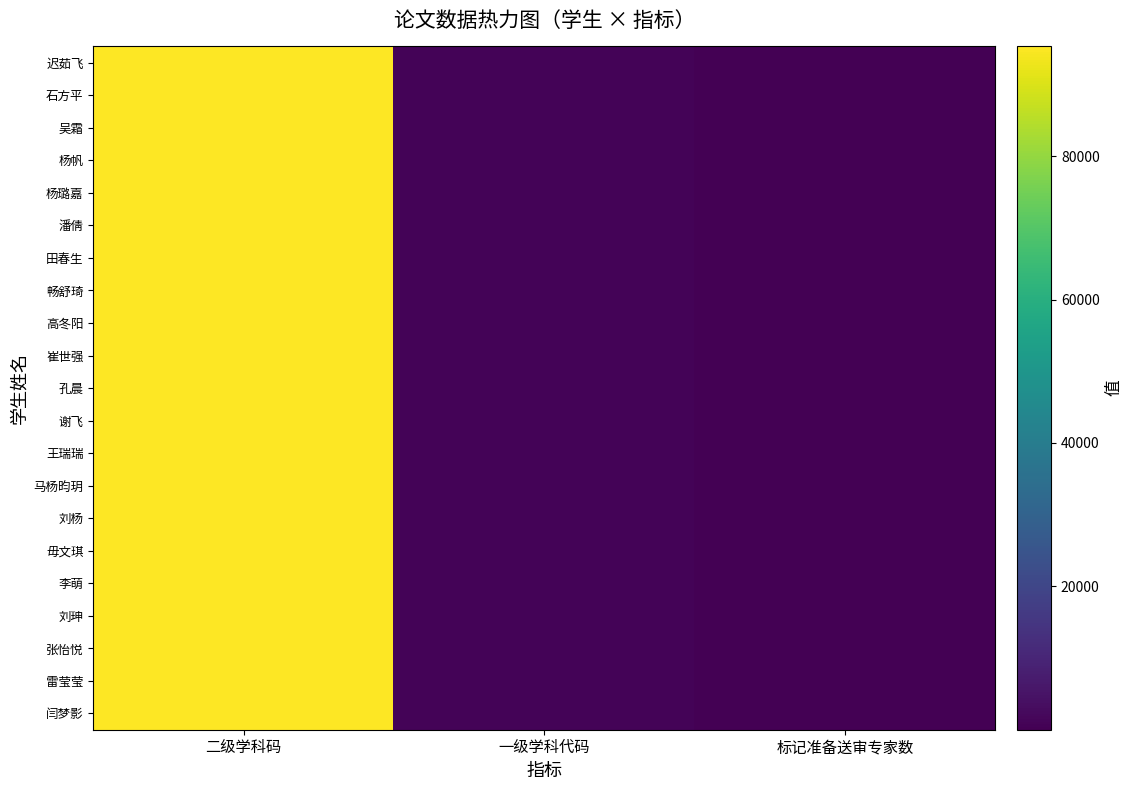

Which series has the largest total across all categories?

迟茹飞